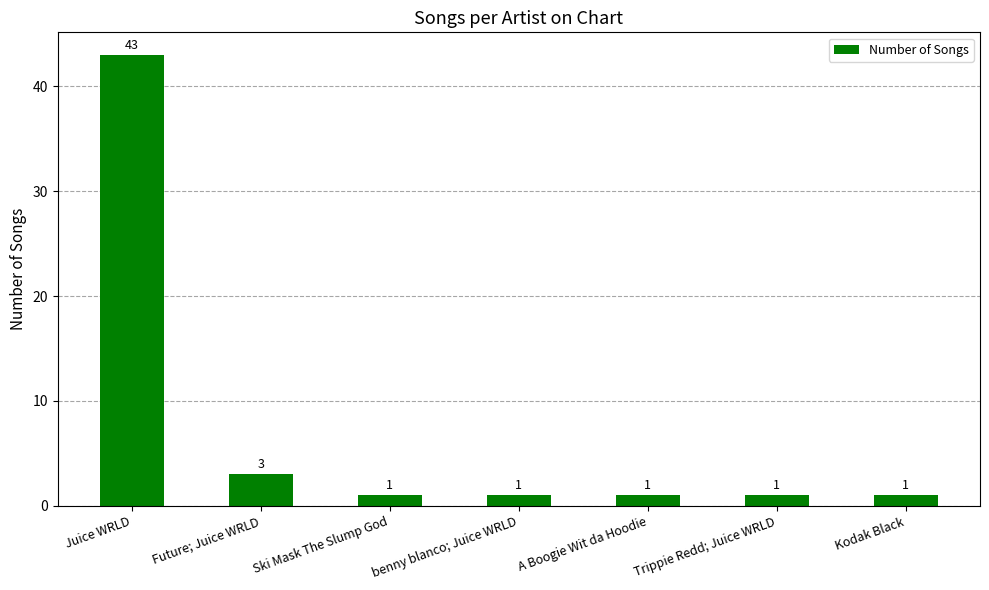

What is the ratio of the value at A Boogie Wit da Hoodie to the value at Future; Juice WRLD?

0.3